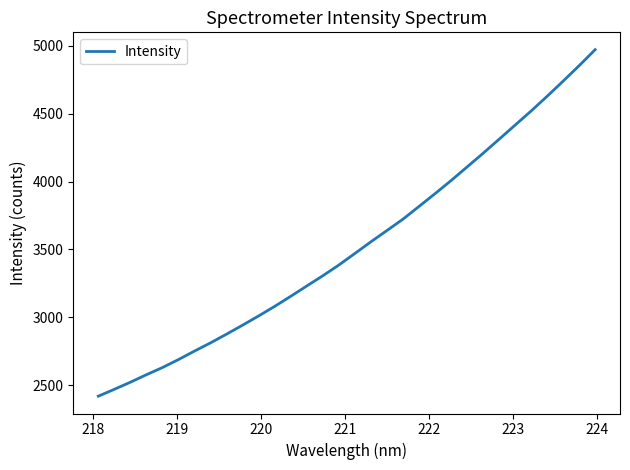

What is the difference between the maximum and minimum values?

2552.8